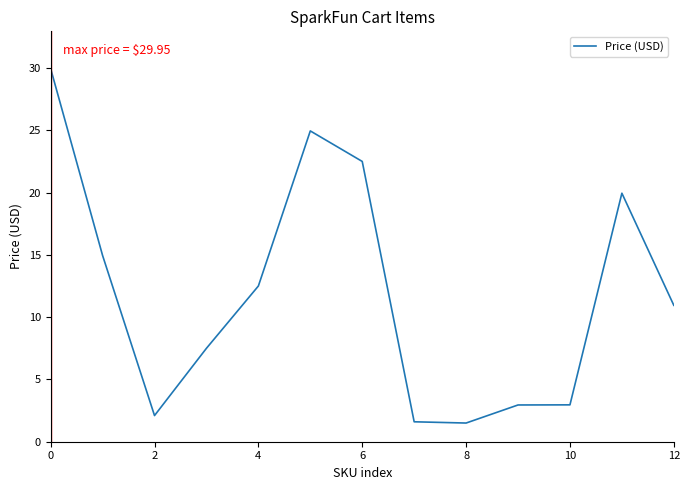

How many lines are shown in the chart?

1